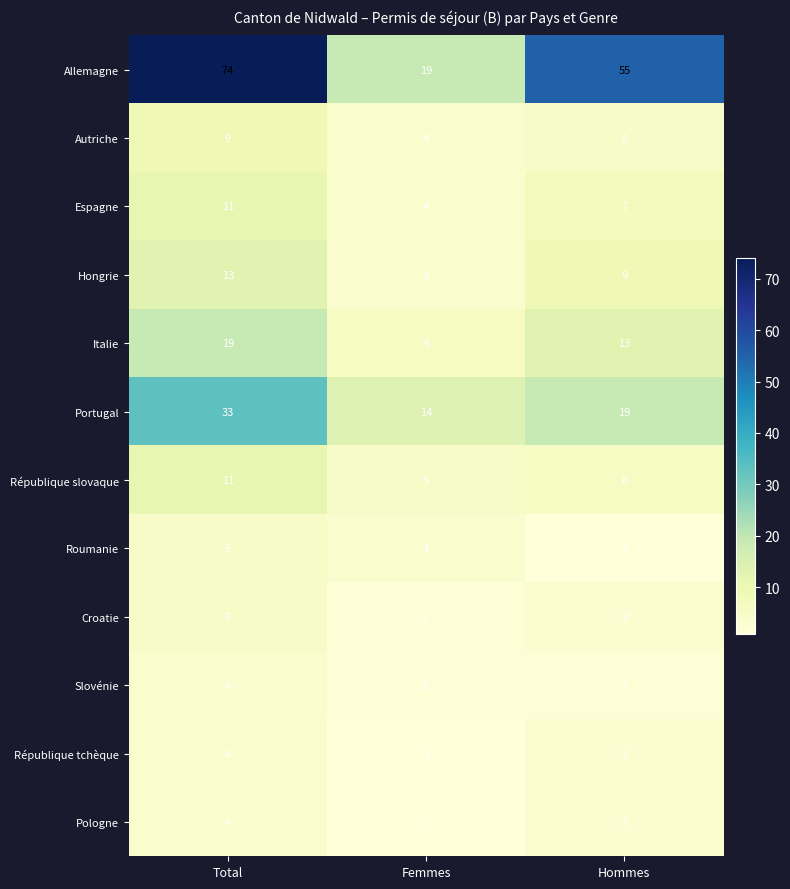

Rank the categories by Allemagne value from lowest to highest.

Femmes, Hommes, Total